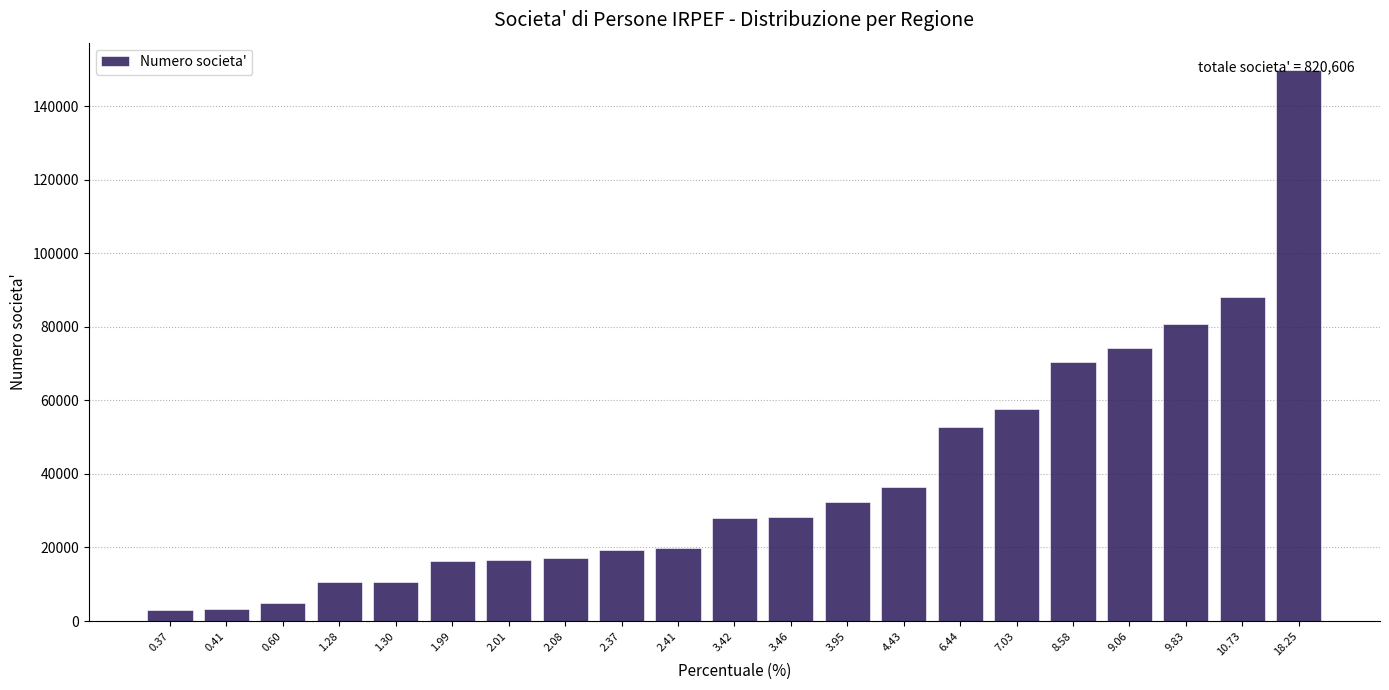

What is the greatest value displayed?

149754